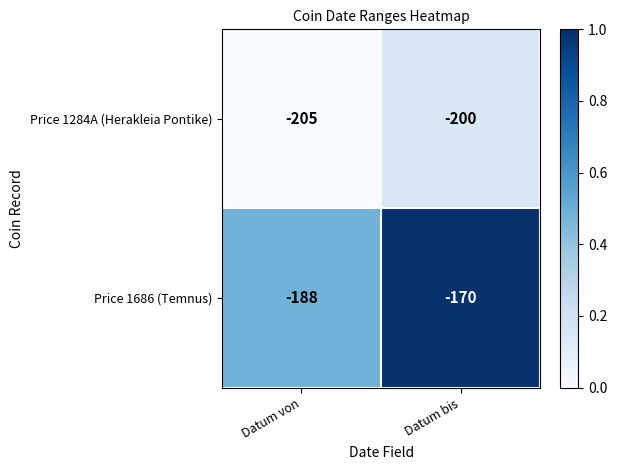

Which series has the largest total across all categories?

Price 1686 (Temnus)